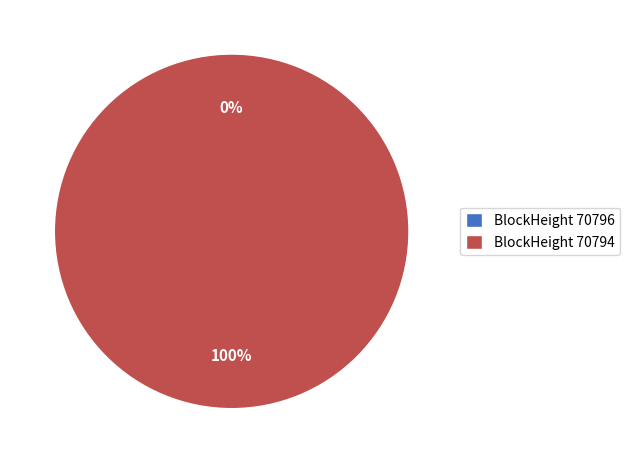

Count the number of slices in the pie.

2